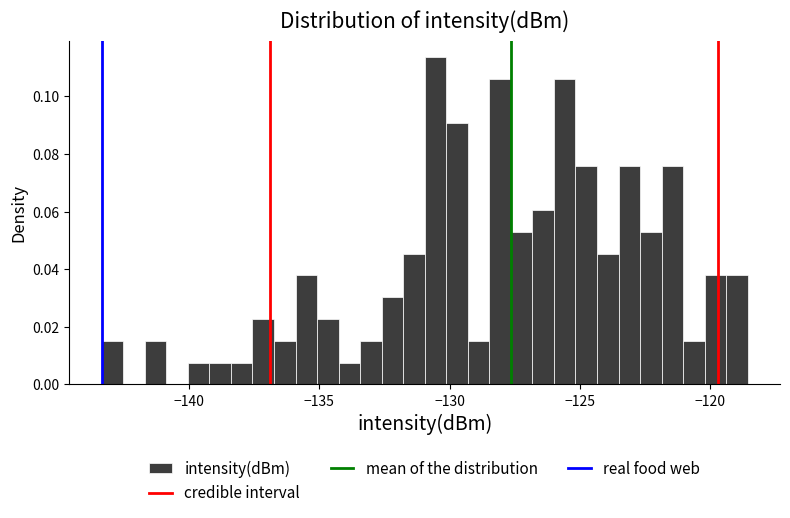

Around what value on the x-axis is the tallest bar? Give the approximate position of its centre, as read against the axis.

-130.5